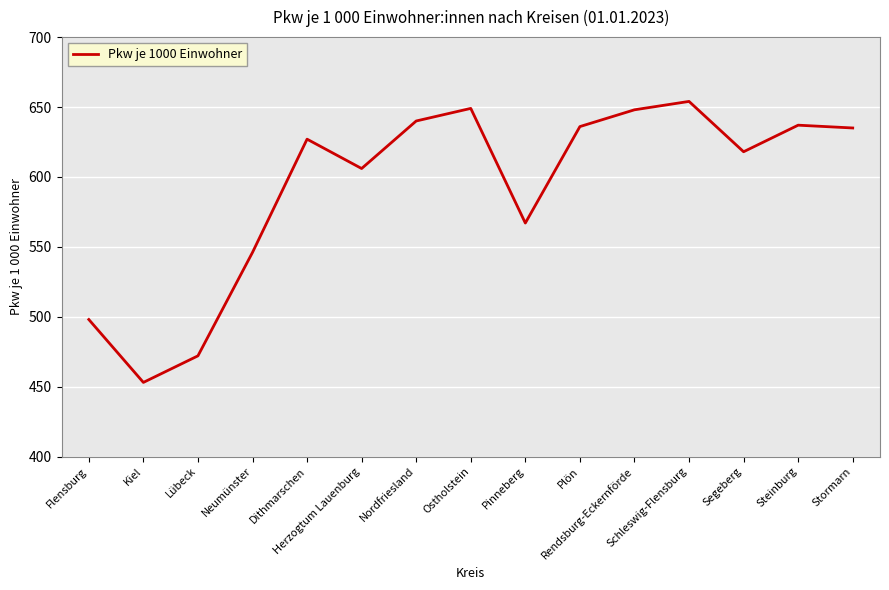

Which category has the lowest value across all series?

Kiel